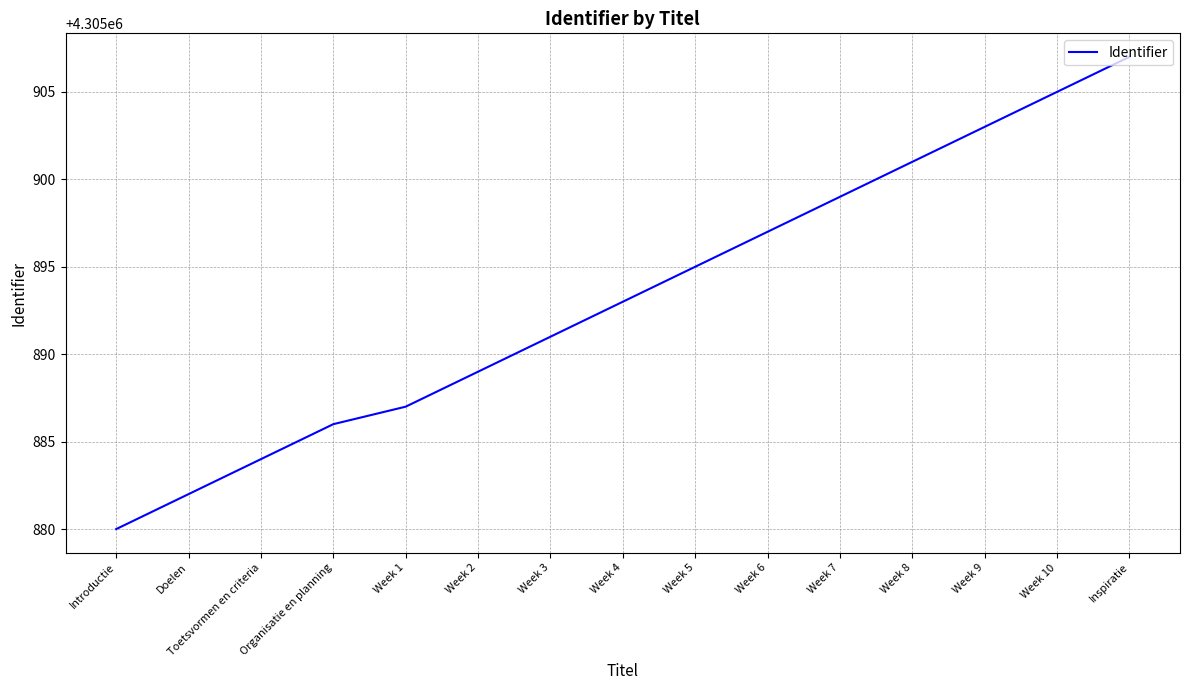

What is the difference between the values at Week 9 and Week 6?

6